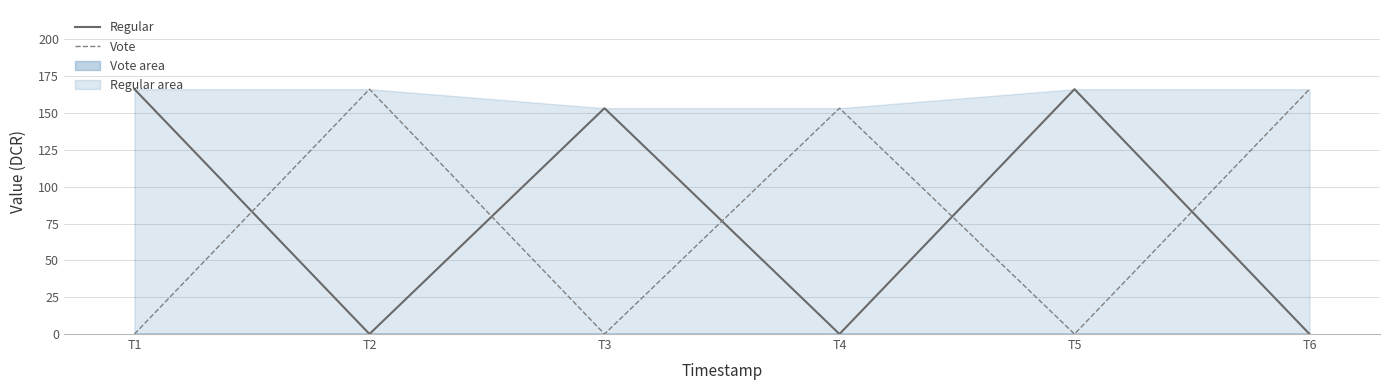

At which label does Vote reach its minimum?

T1